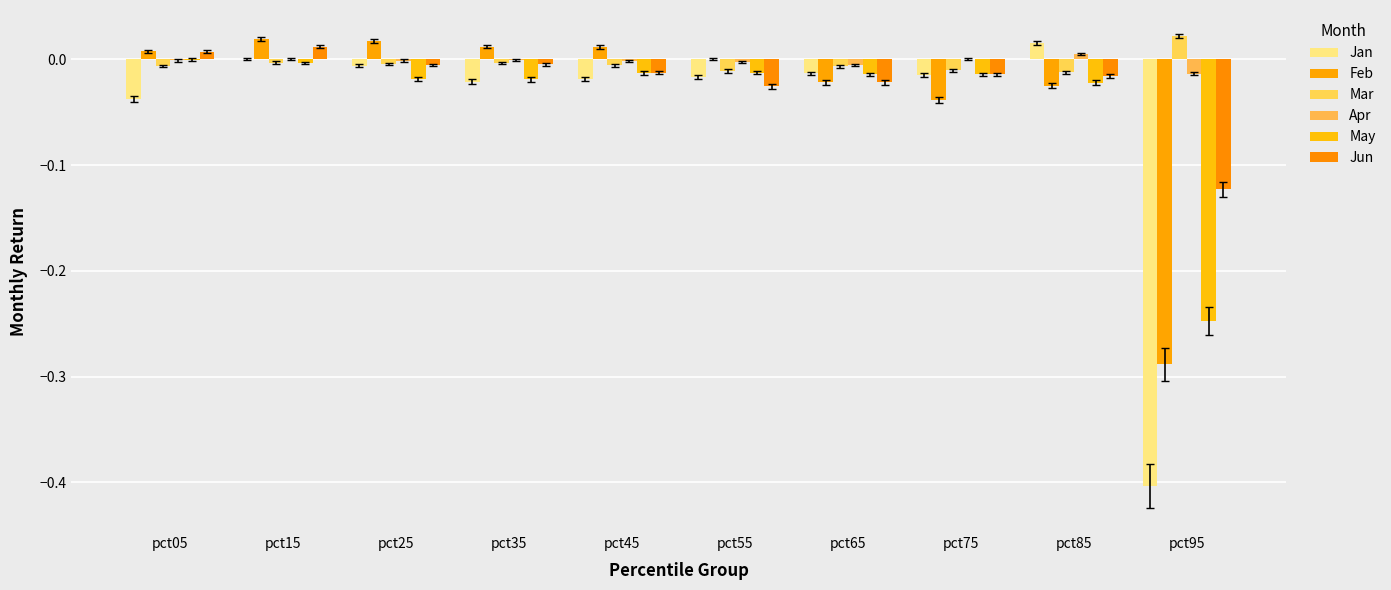

The Feb series shows 0.0 at pct35. True or false?

True